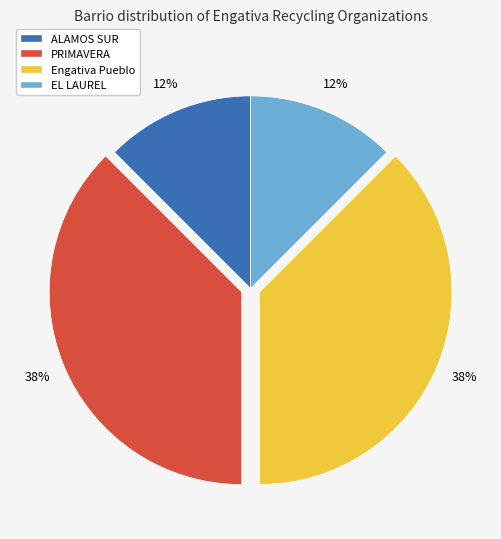

True or false: ALAMOS SUR accounts for 12% of the total.

True